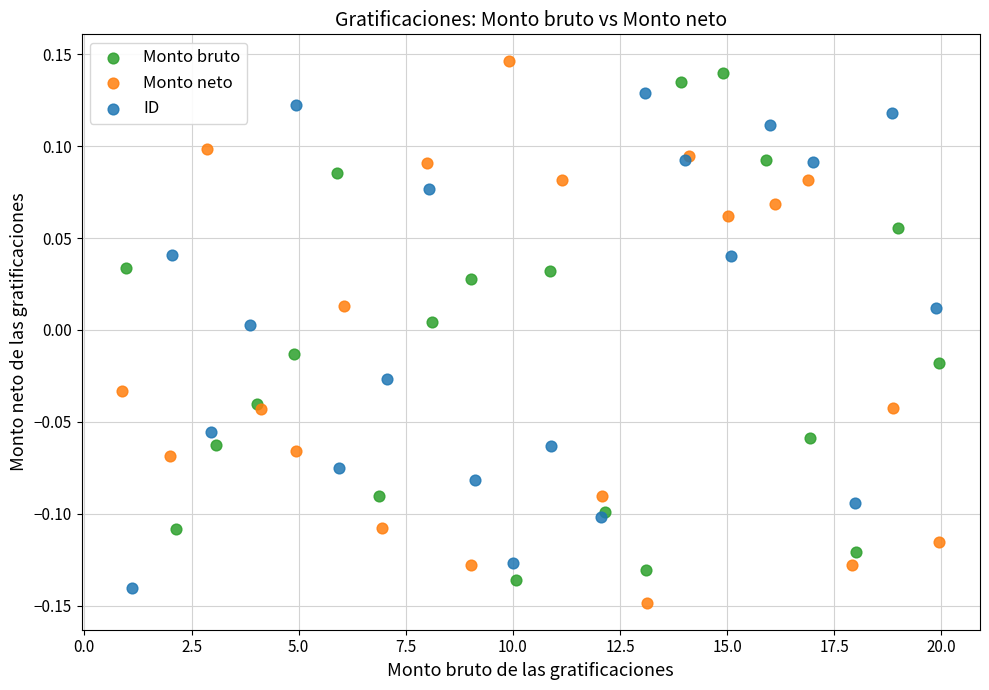

Which series reaches the maximum Y coordinate?

Monto neto